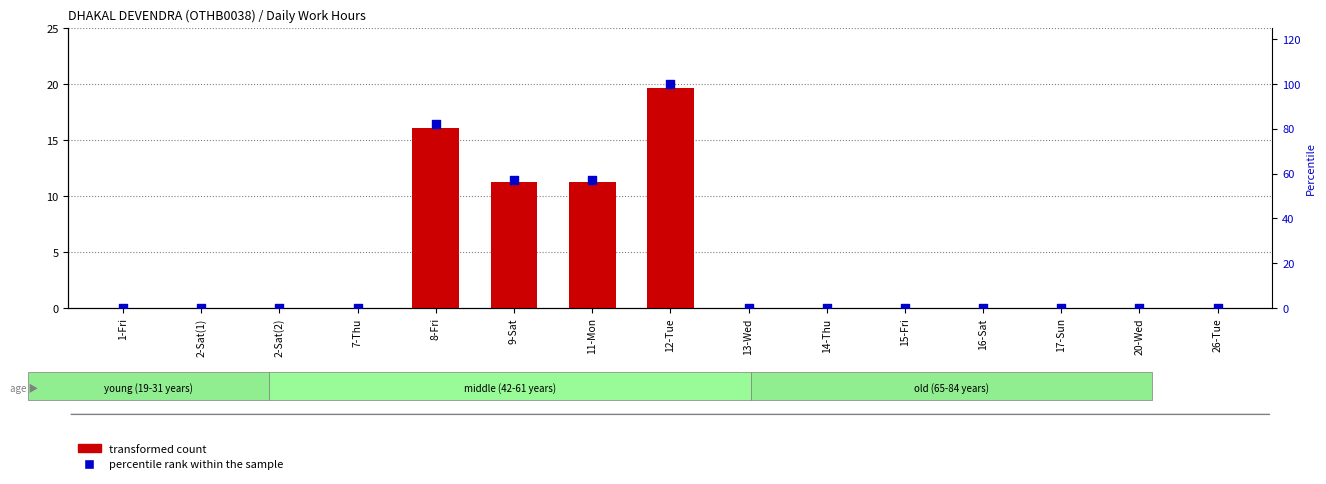

Is the value of transformed count at 16-Sat greater than the value of percentile rank within the sample at 17-Sun?

No